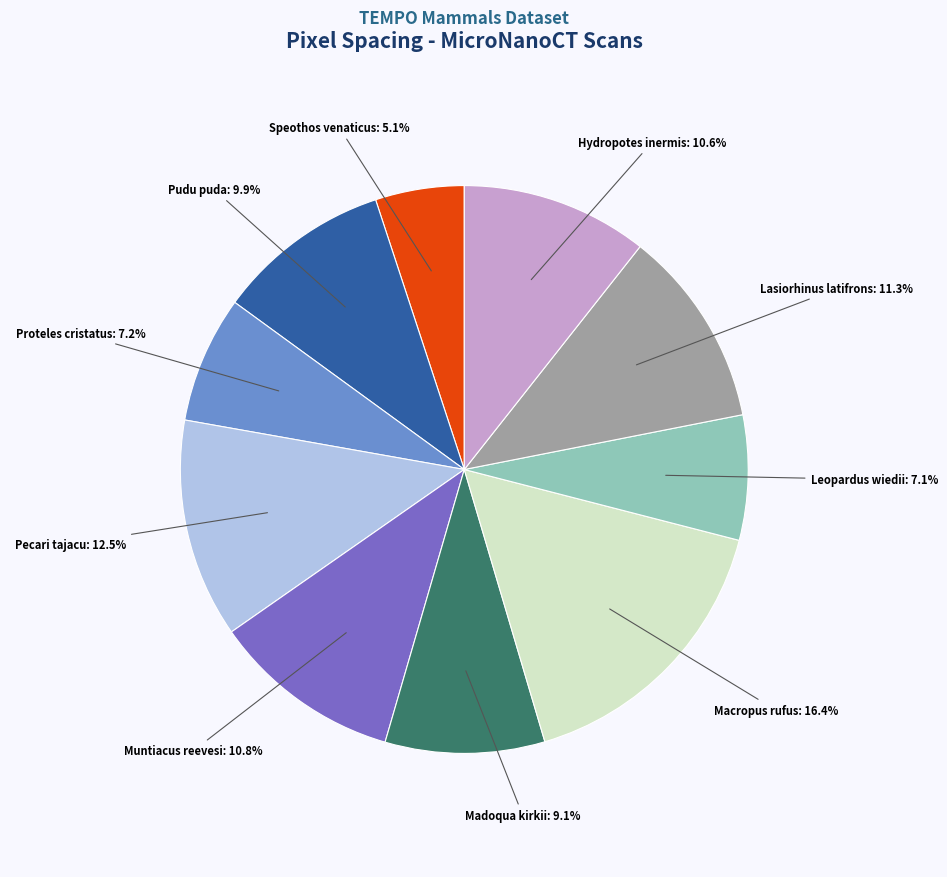

Does Lasiorhinus latifrons account for over 50% of the chart?

No